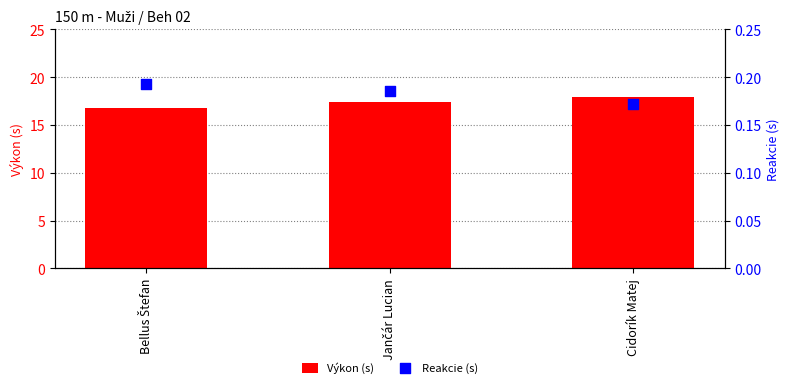

At how many categories does at least one series exceed 3?

3